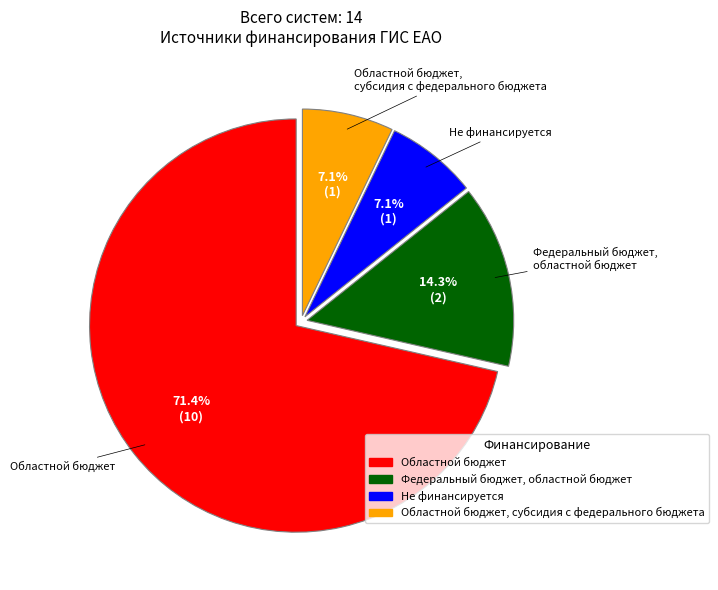

Does any single category account for the majority?

Yes